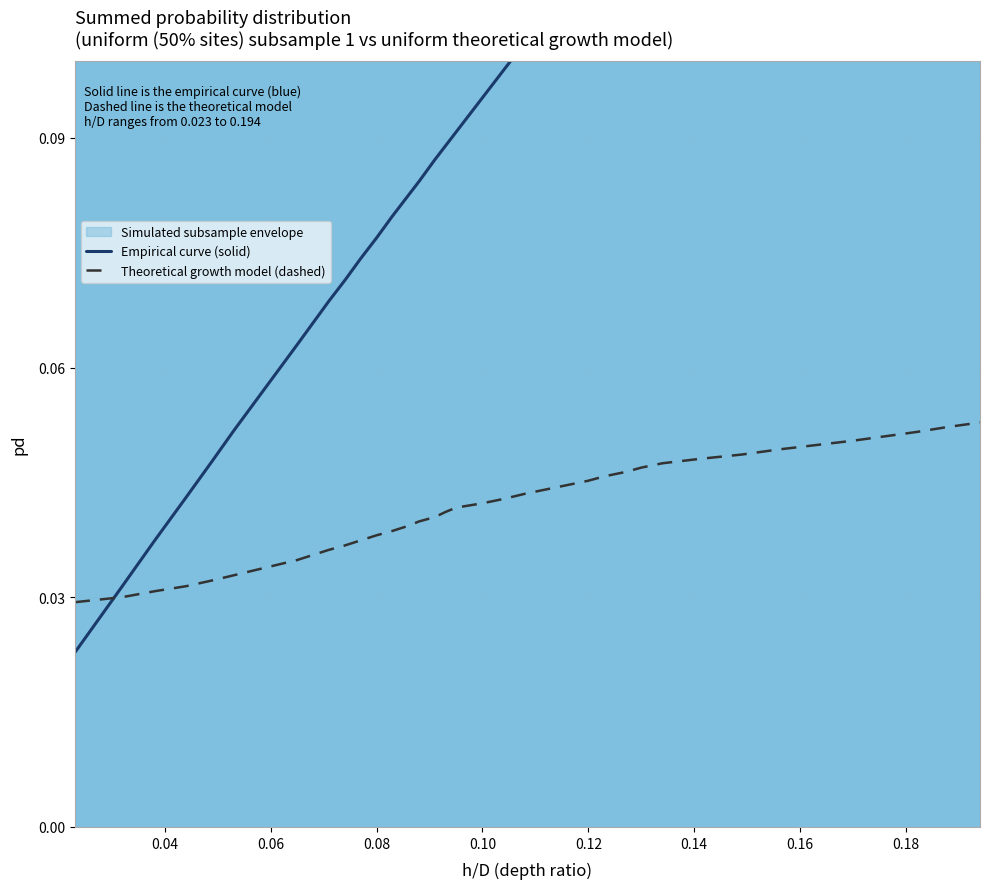

How many times do Empirical curve (solid) and Theoretical growth model (dashed) cross each other?

1